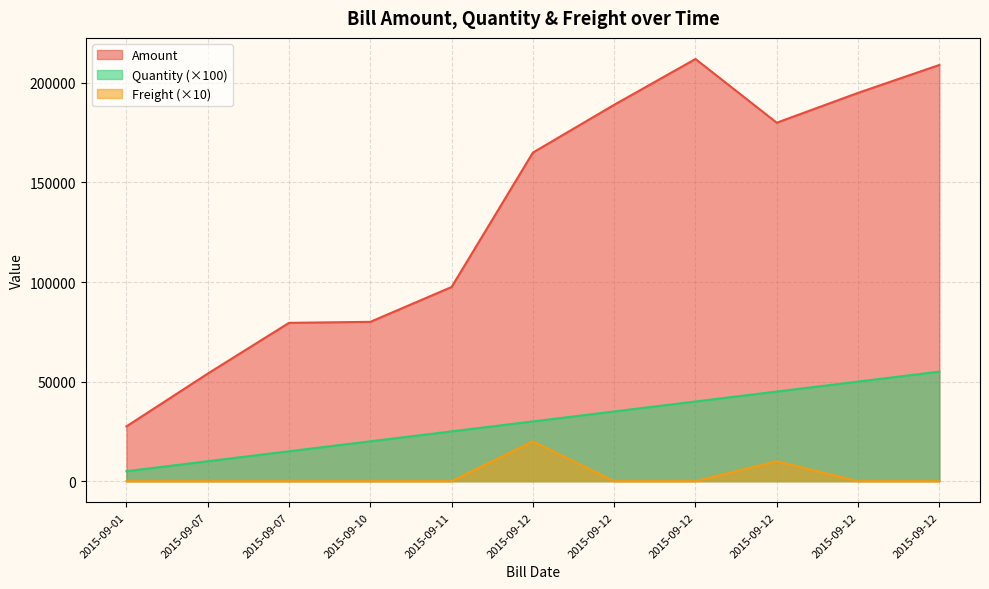

True or false: Freight and Quantity intersect in this chart.

False